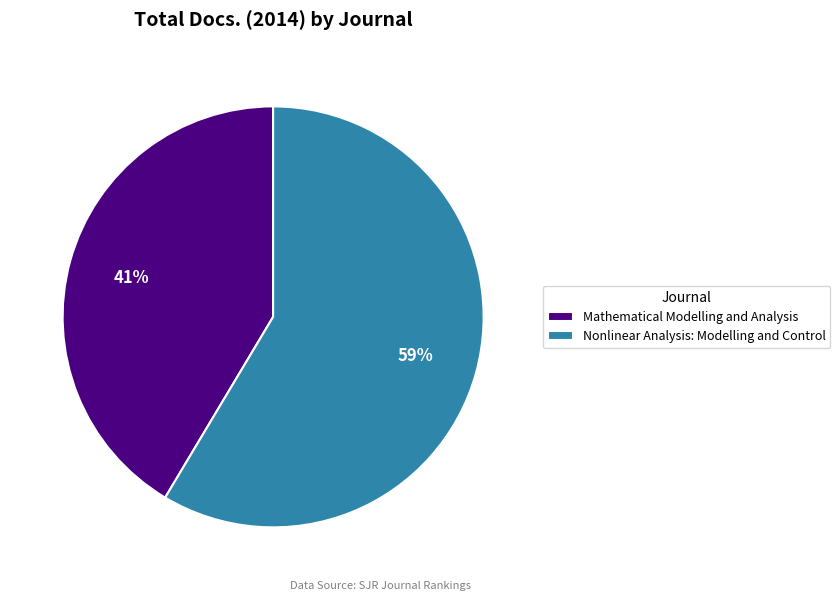

Do Mathematical Modelling and Analysis and Nonlinear Analysis: Modelling and Control together represent more than half of the pie?

Yes